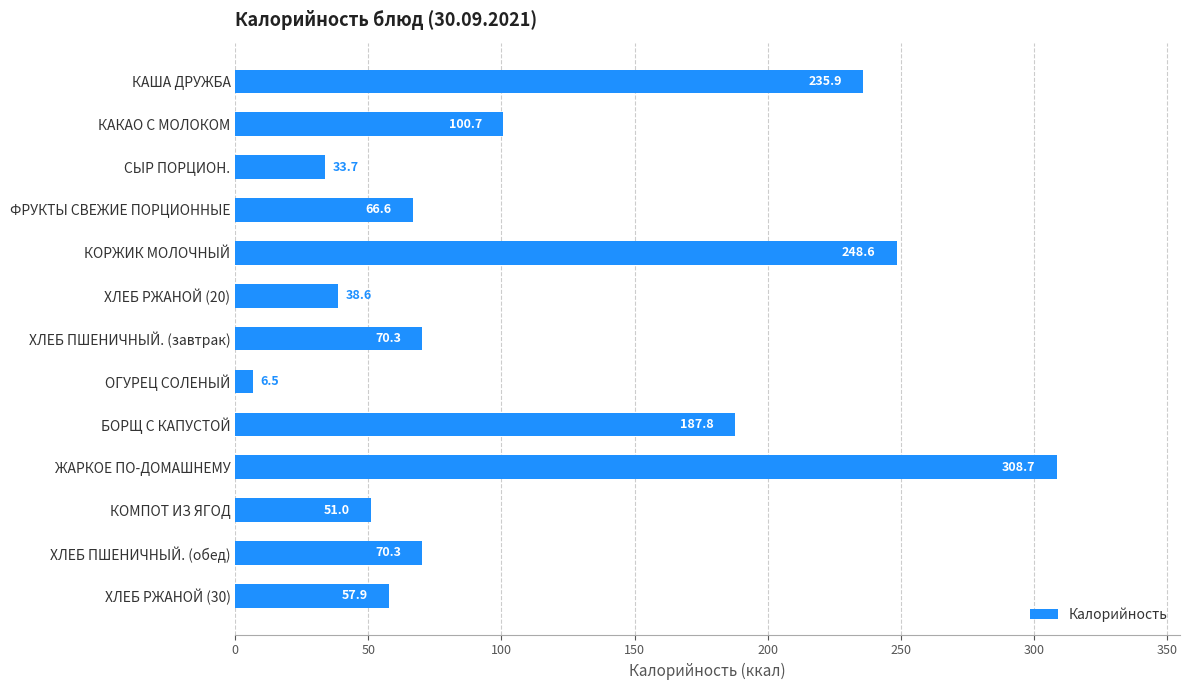

At which label is the value closest to 157?

БОРЩ С КАПУСТОЙ